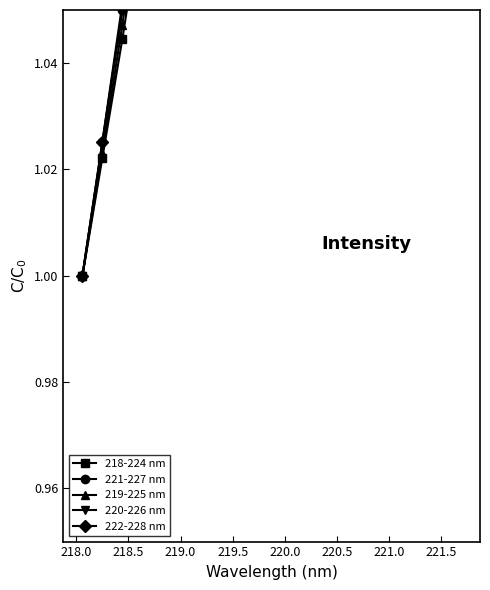

Which series has the largest range (max minus min)?

220-226 nm